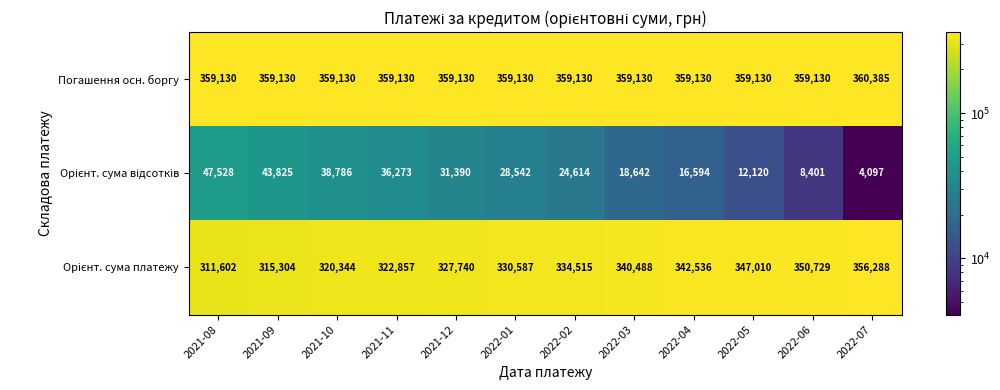

Which category has the highest value across all series?

2022-07